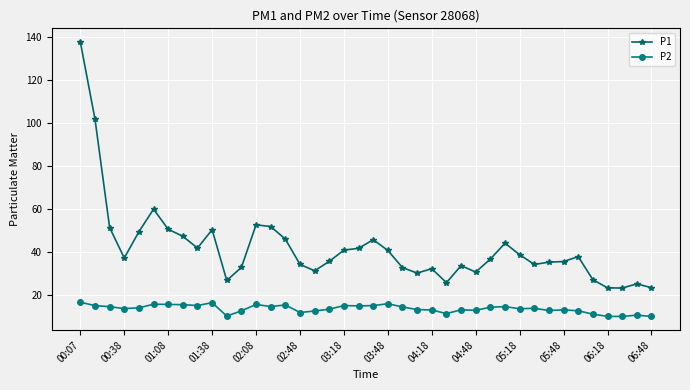

What is the value of the P1 point at the 35th from the left?

37.8